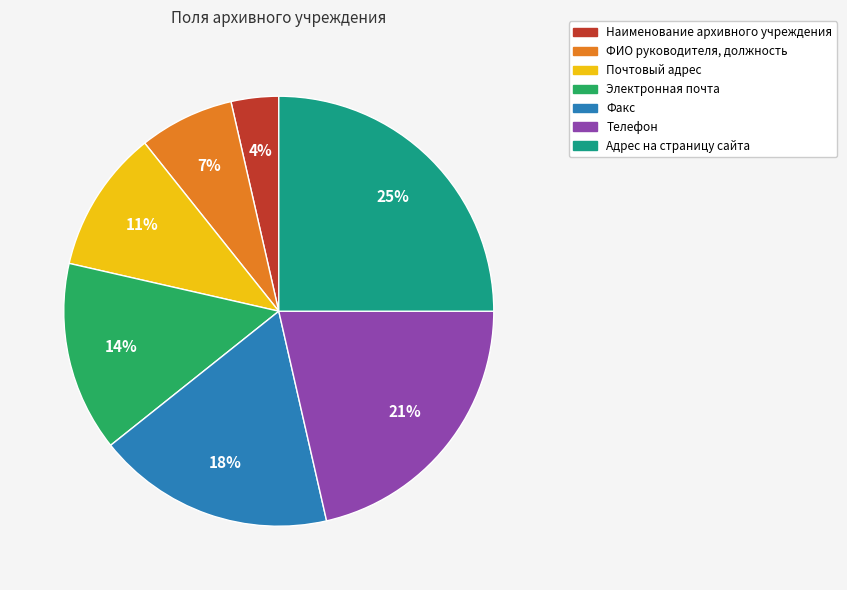

To the nearest percent, what is the average slice percentage?

14%